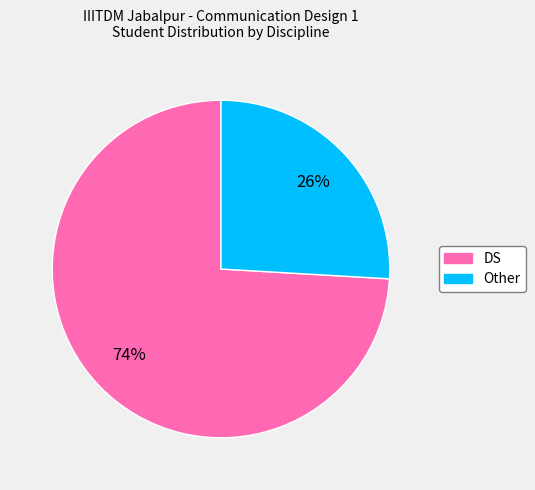

Which slice is the smallest?

Other